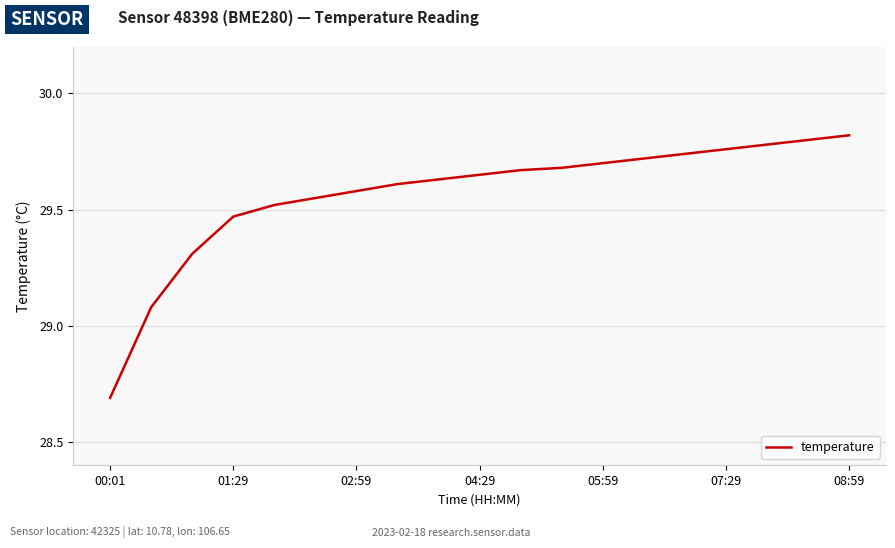

What is the difference between the maximum and minimum values?

1.1